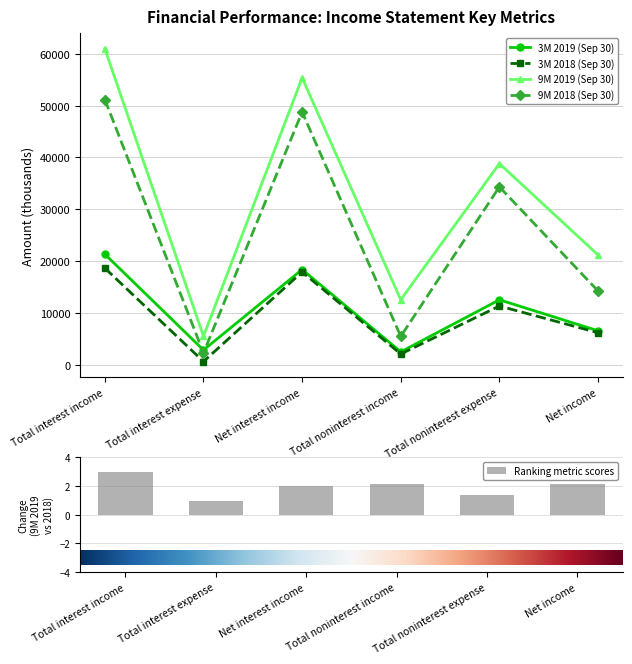

Which series changed the most between Total interest expense and Net interest income?

9M 2019 (Sep 30)